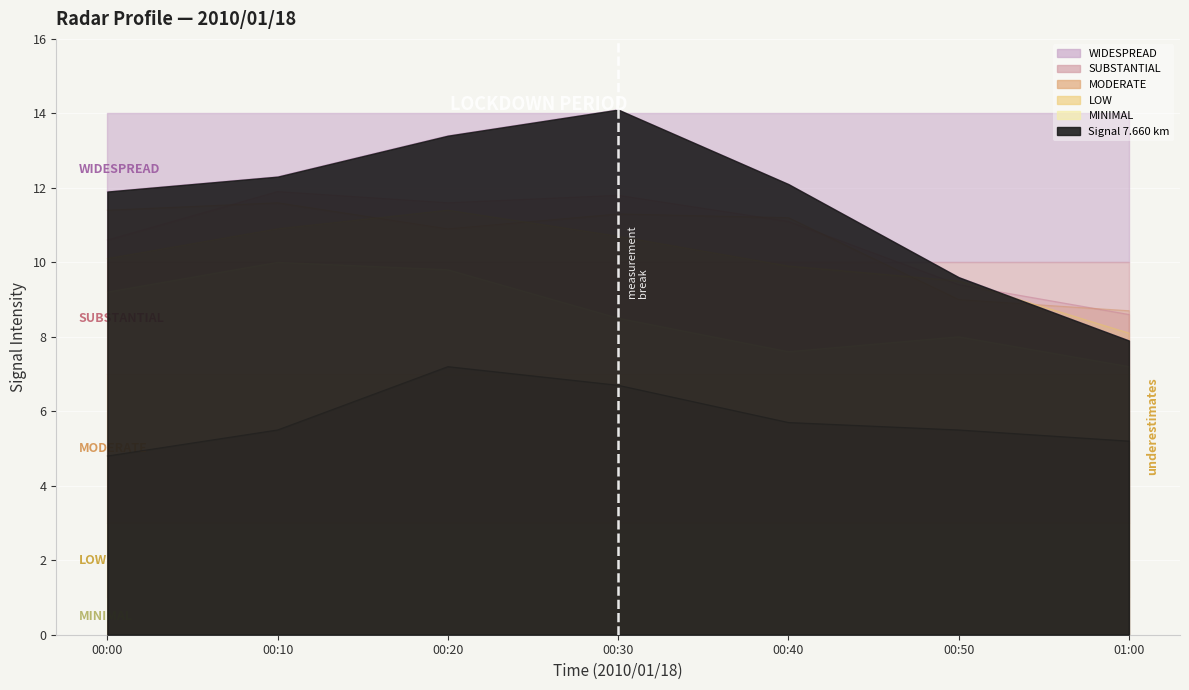

What is the difference between the maximum and second lowest values in the 2.342 series?

2.0